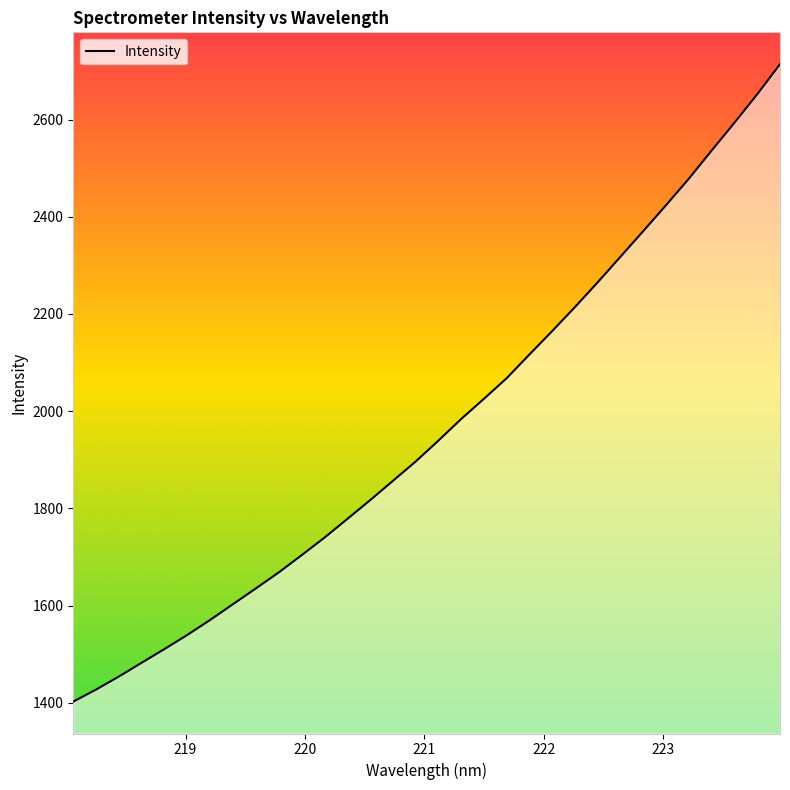

What is the greatest value displayed?

2713.9